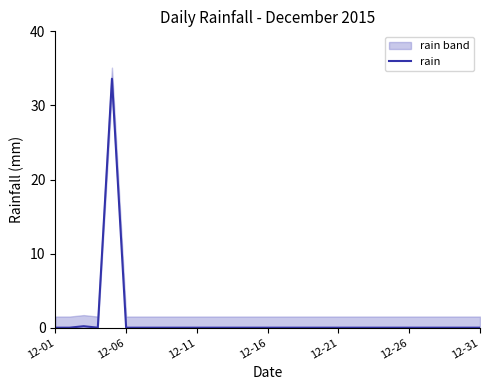

Which category has the lowest value across all series?

12-01